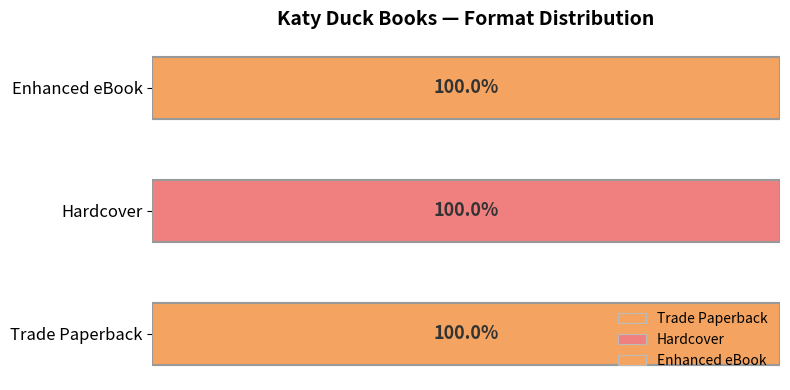

What are all the series names shown in the legend?

Trade Paperback, Hardcover, Enhanced eBook